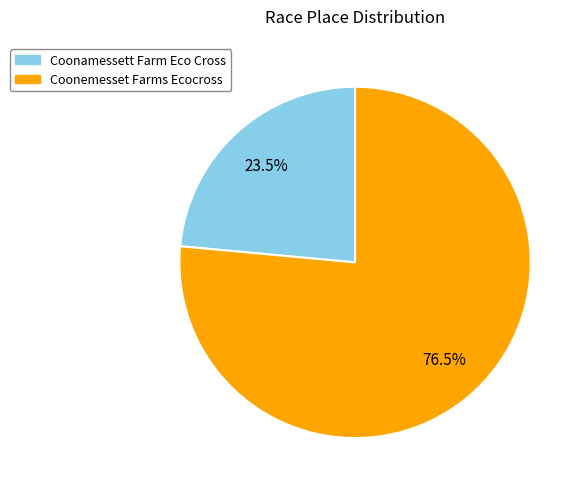

What is the smallest slice in the pie chart?

Coonamessett Farm Eco Cross